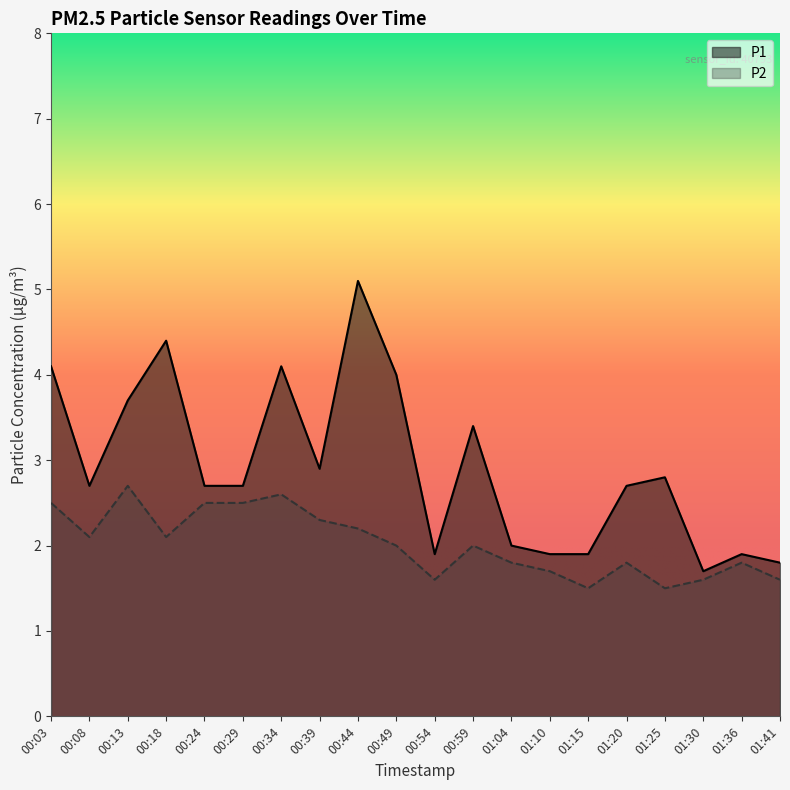

Reading left to right, transcribe all the data shown in this chart.

P1: 00:03=4.1	00:08=2.7	00:13=3.7	00:18=4.4	00:24=2.7	00:29=2.7	00:34=4.1	00:39=2.9	00:44=5.1	00:49=4.0	00:54=1.9	00:59=3.4	01:04=2.0	01:10=1.9	01:15=1.9	01:20=2.7	01:25=2.8	01:30=1.7	01:36=1.9	01:41=1.8
P2: 00:03=2.5	00:08=2.1	00:13=2.7	00:18=2.1	00:24=2.5	00:29=2.5	00:34=2.6	00:39=2.3	00:44=2.2	00:49=2.0	00:54=1.6	00:59=2.0	01:04=1.8	01:10=1.7	01:15=1.5	01:20=1.8	01:25=1.5	01:30=1.6	01:36=1.8	01:41=1.6